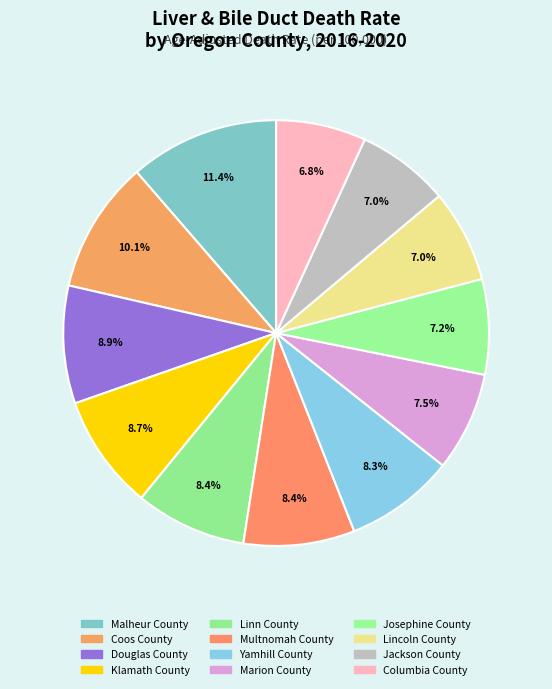

What is the change in value from Linn County to Josephine County?

-1.2